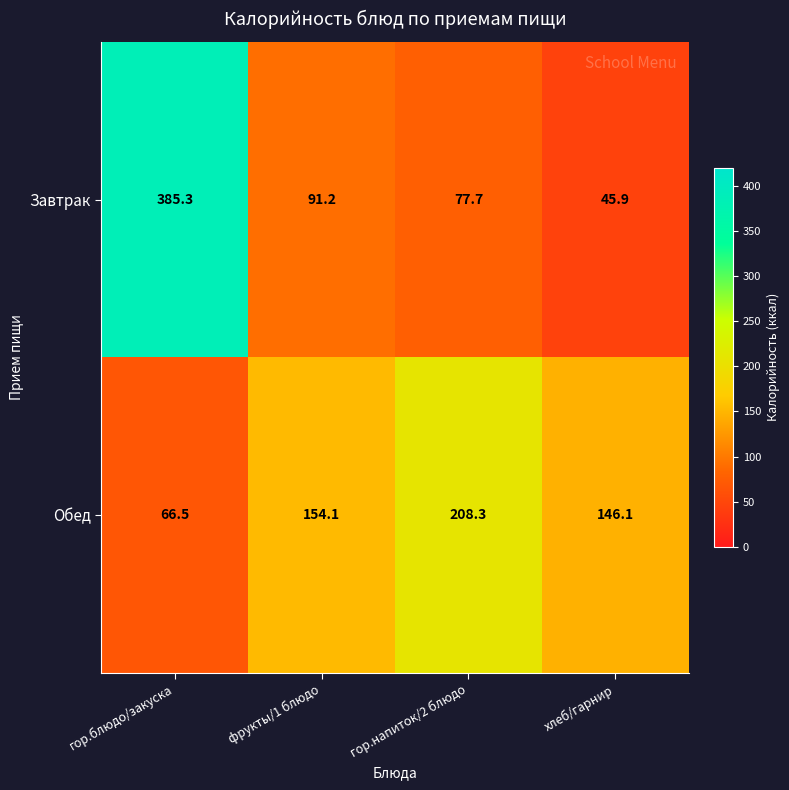

What is the smallest value displayed?

45.9